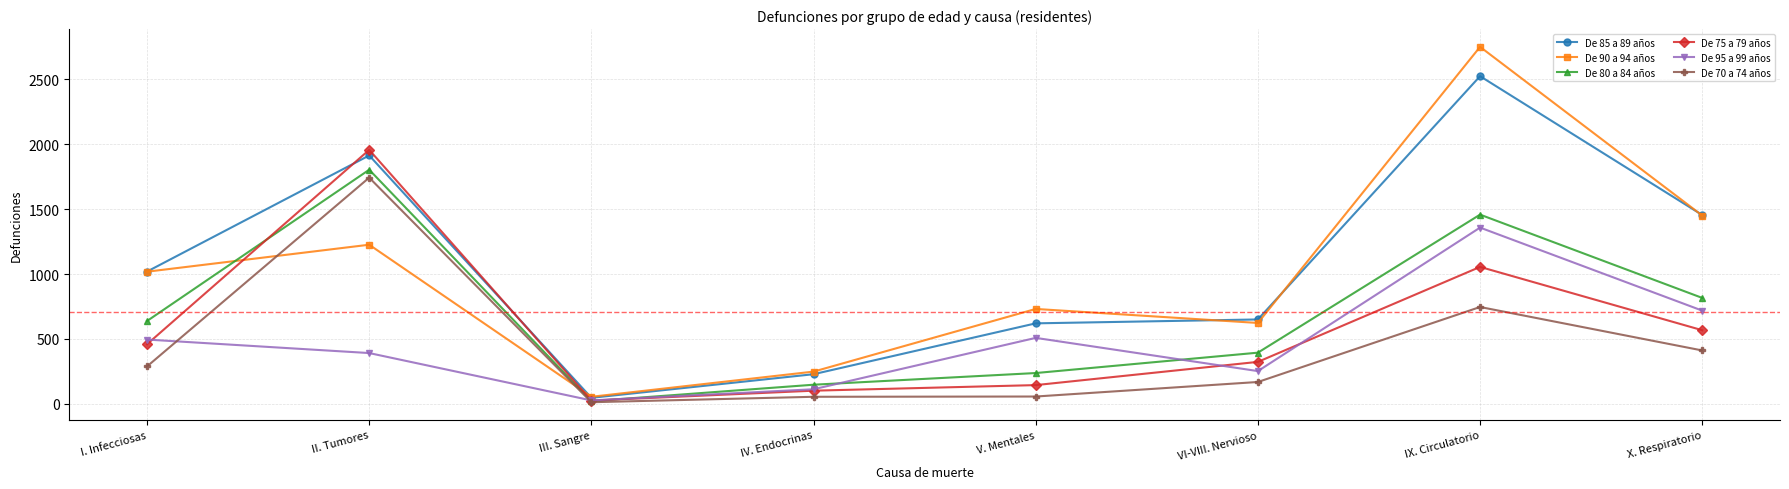

True or false: De 85 a 89 años has a value of 228 at IV. Endocrinas.

True